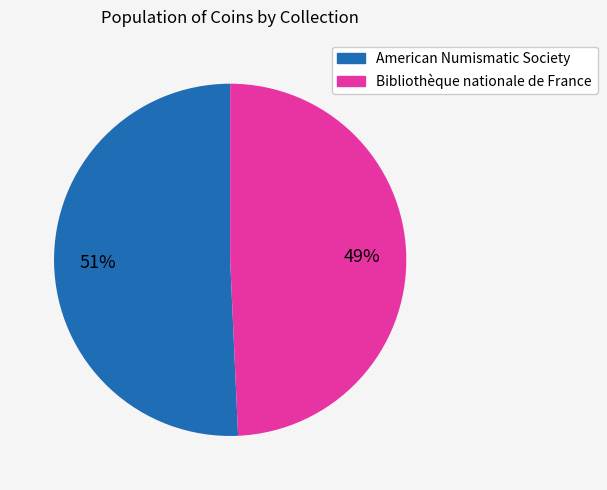

Does Bibliothèque nationale de France represent more than half of the total?

No